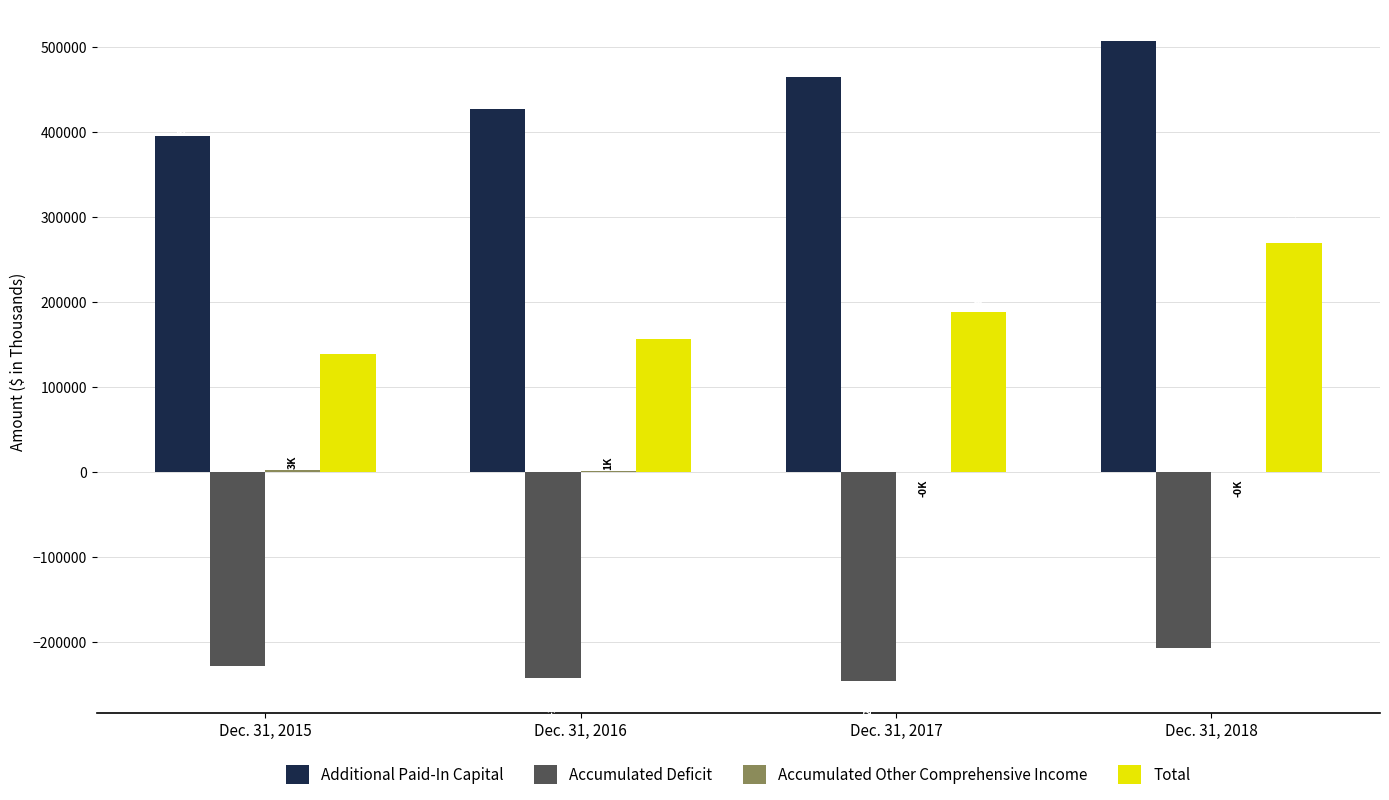

True or false: Accumulated Deficit has a value of -242088 at Dec. 31, 2016.

True